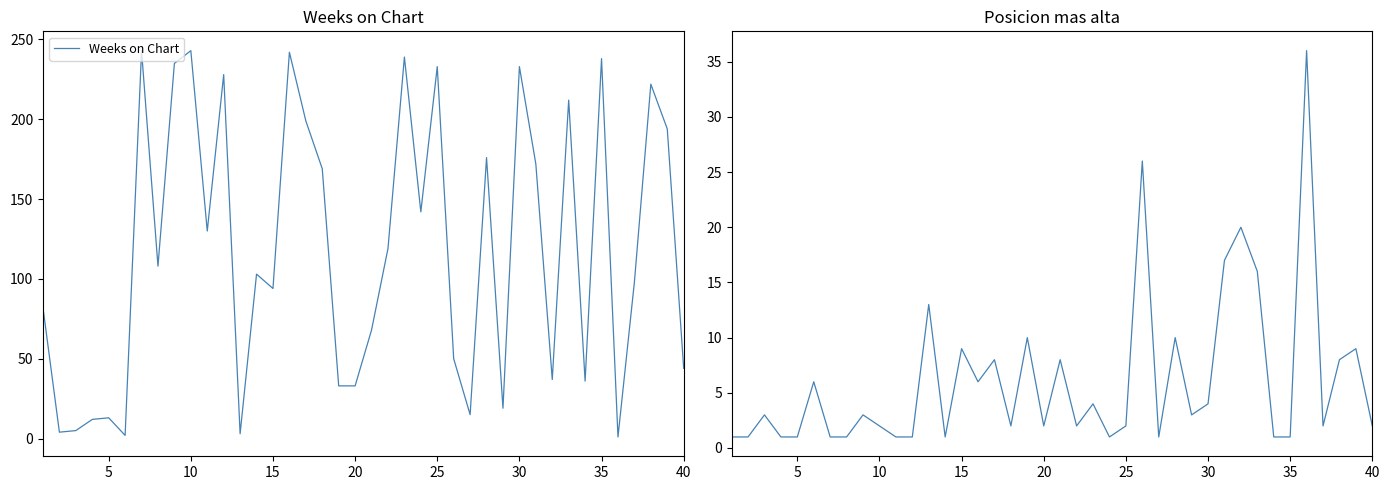

The Weeks on Chart series shows 233 at 30. True or false?

True